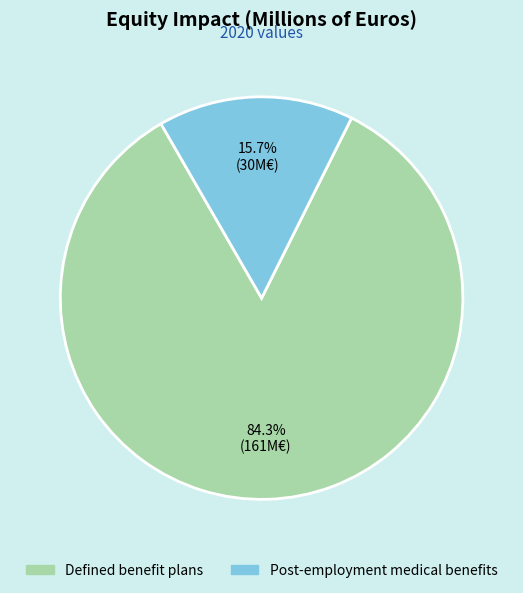

To the nearest percent, what is the combined percentage of Defined benefit plans and Post-employment medical benefits?

100%